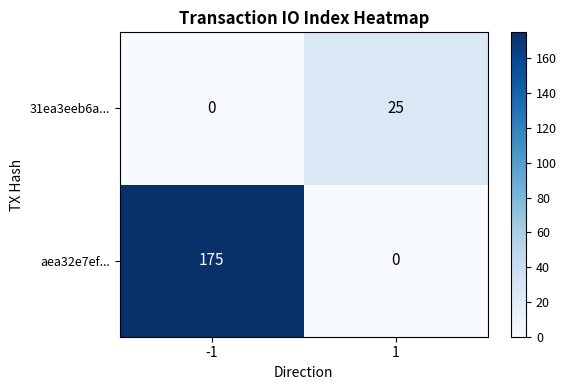

What is the average value of the aea32e7ef... series?

88